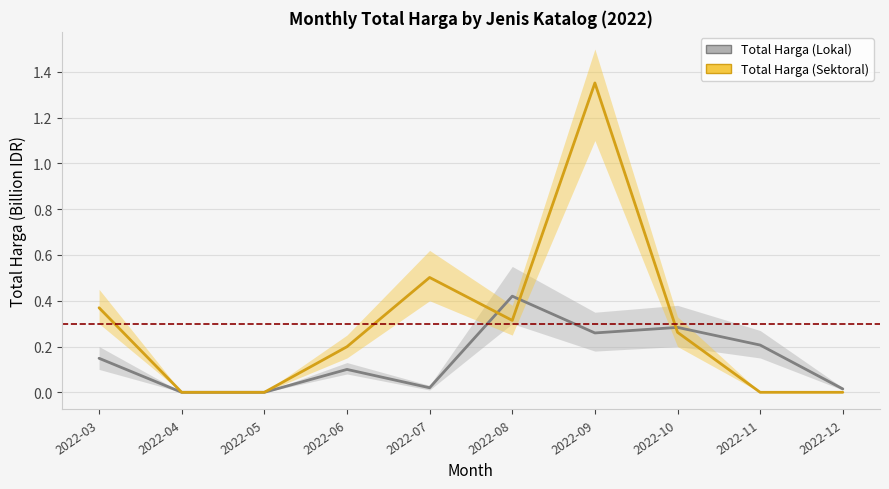

Reading left to right, what are all the values shown in this chart?

Total Harga (Lokal): 0.1	0.0	0.0	0.1	0.0	0.4	0.3	0.3	0.2	0.0
Total Harga (Sektoral): 0.4	0.0	0.0	0.2	0.5	0.3	1.4	0.3	0.0	0.0